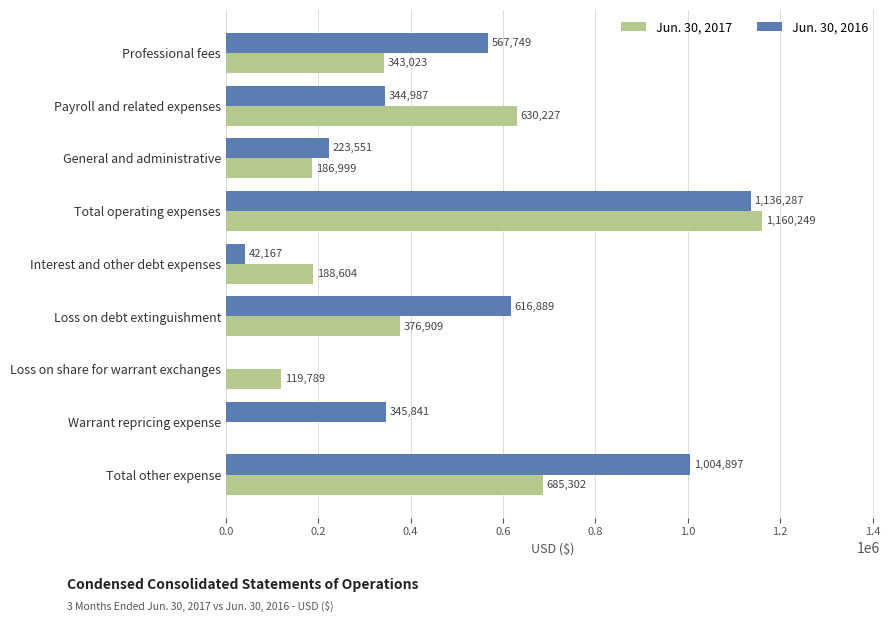

The value of Jun. 30, 2016 at Loss on debt extinguishment is 954175. True or false?

False